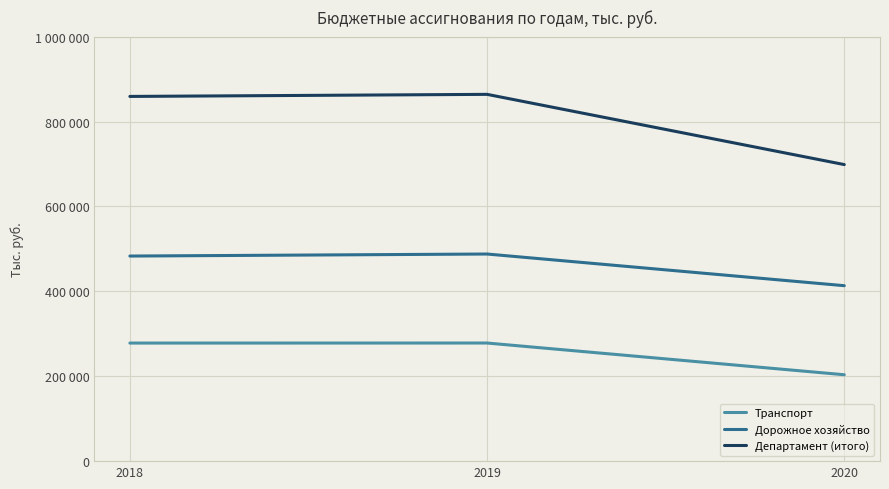

True or false: Транспорт has a value of 403960 at 2018.

False